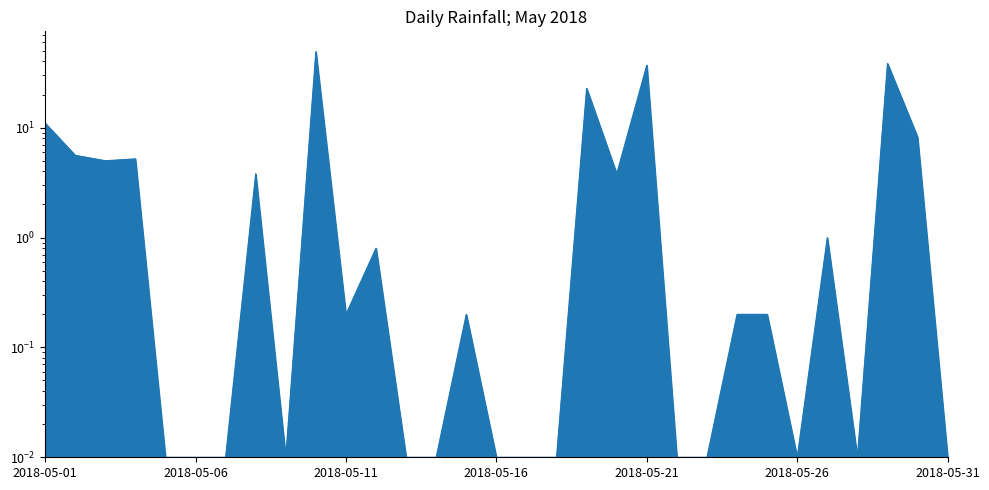

How many interior local peaks (higher than both neighbors) does the data have?

9